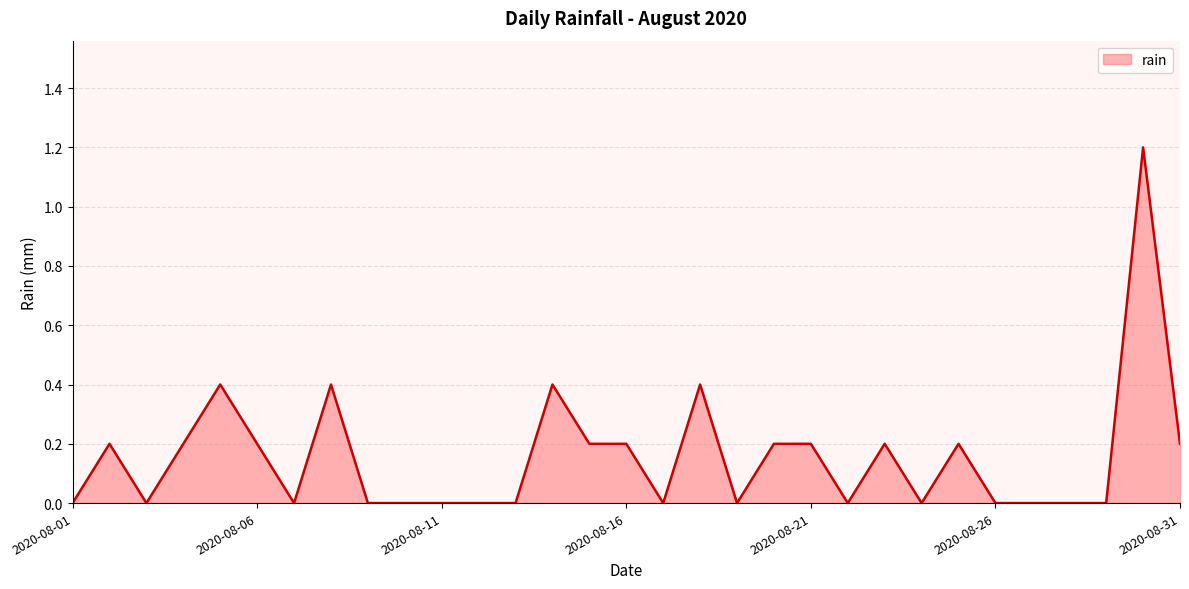

What is the difference between the maximum and minimum values?

1.2